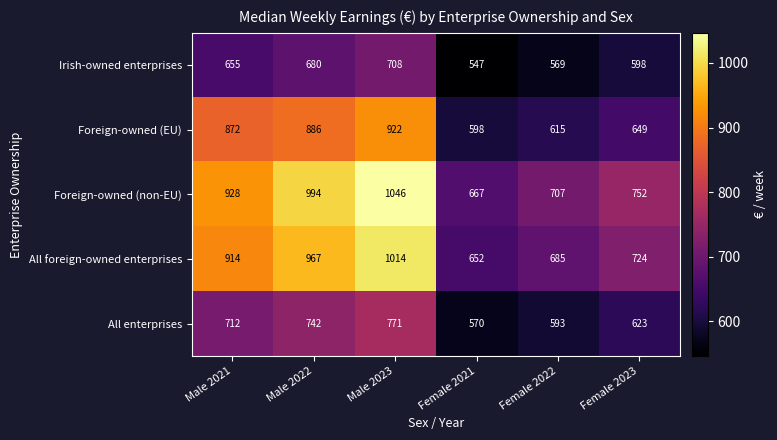

What is the maximum value for All enterprises?

771